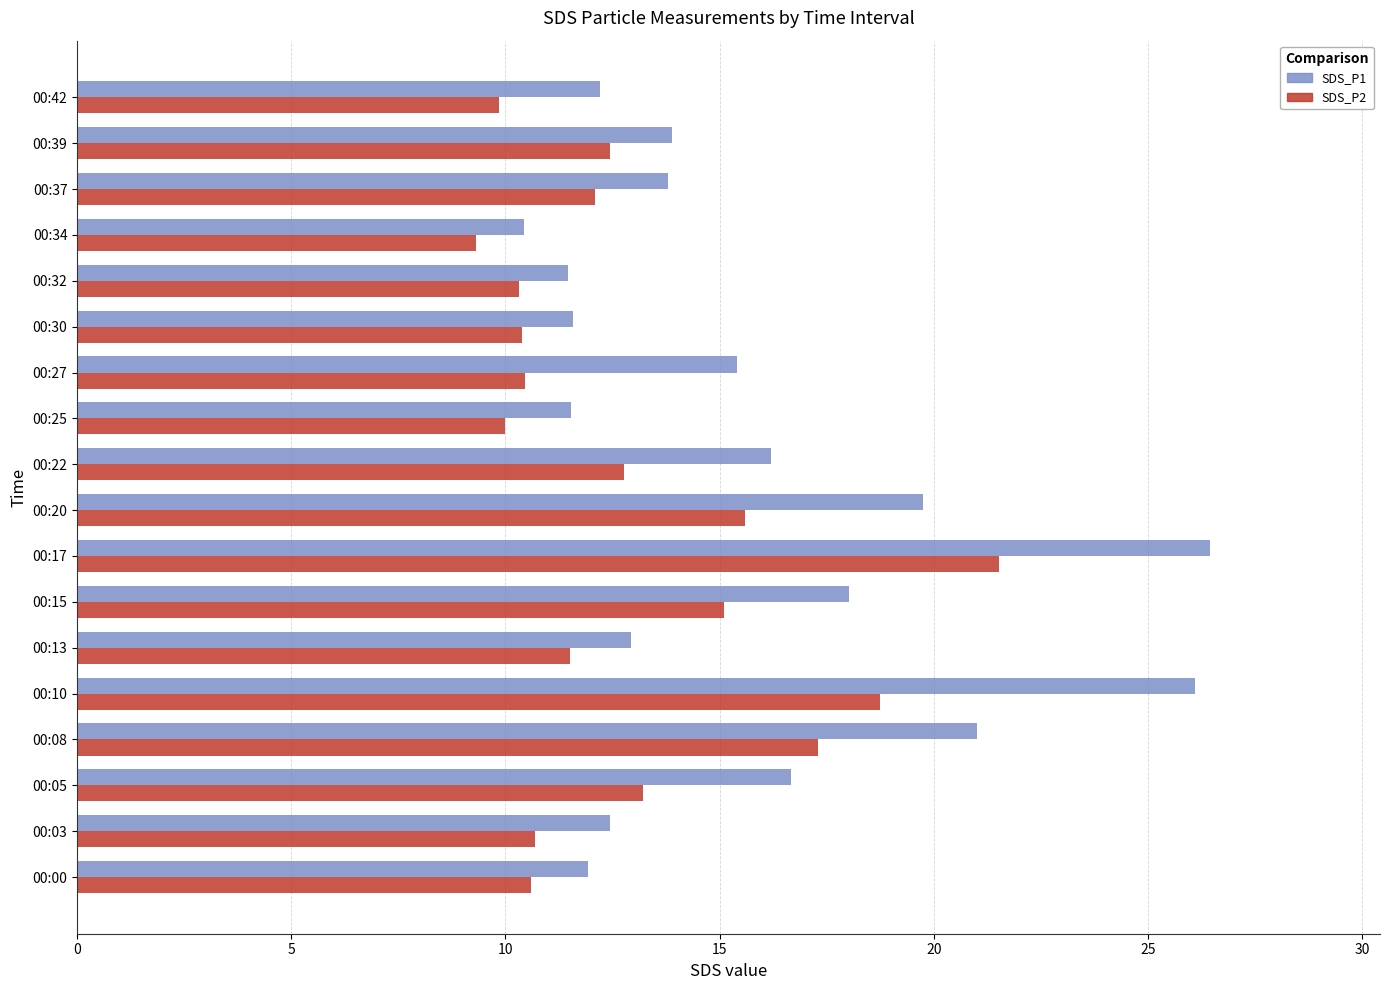

At which category does the chart reach its minimum across all series?

00:34